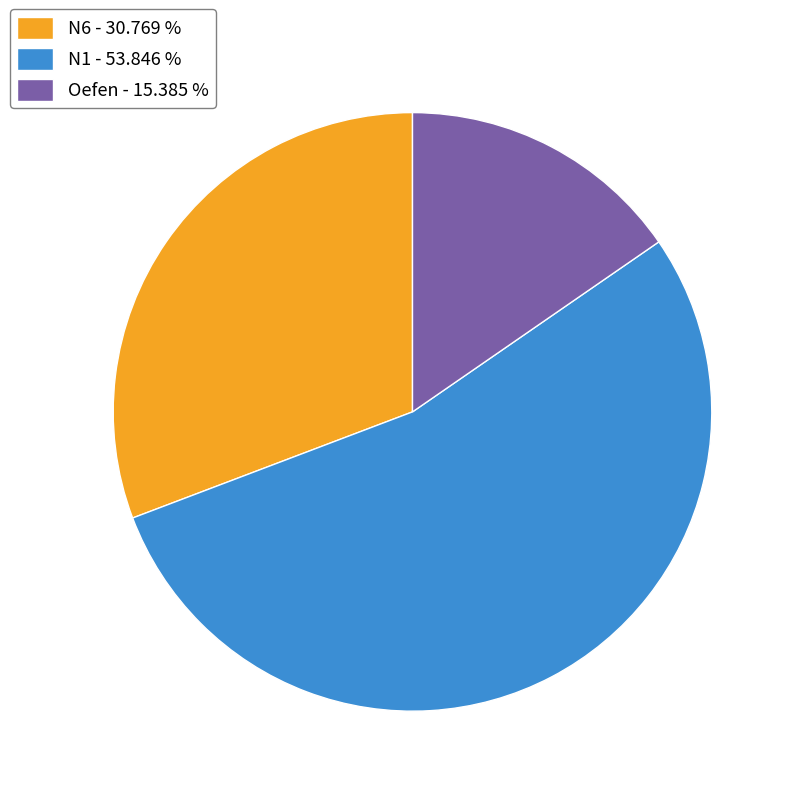

Which category accounts for the majority?

N1